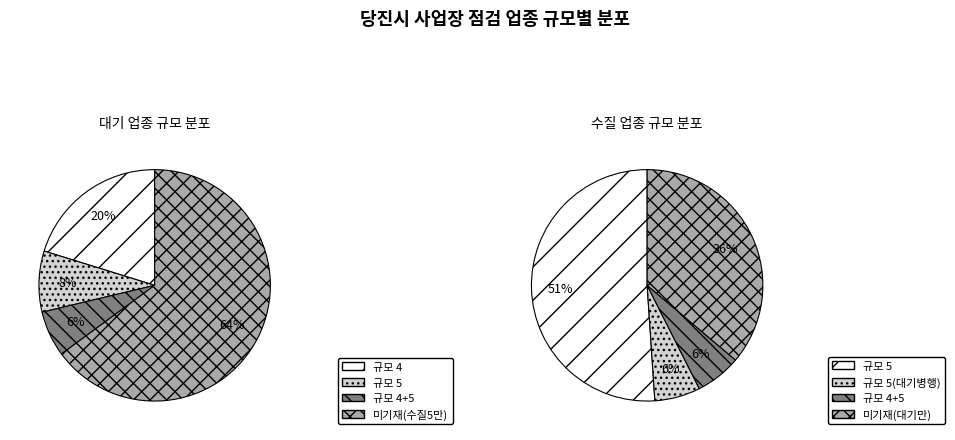

What is the majority slice?

수질 규모 5